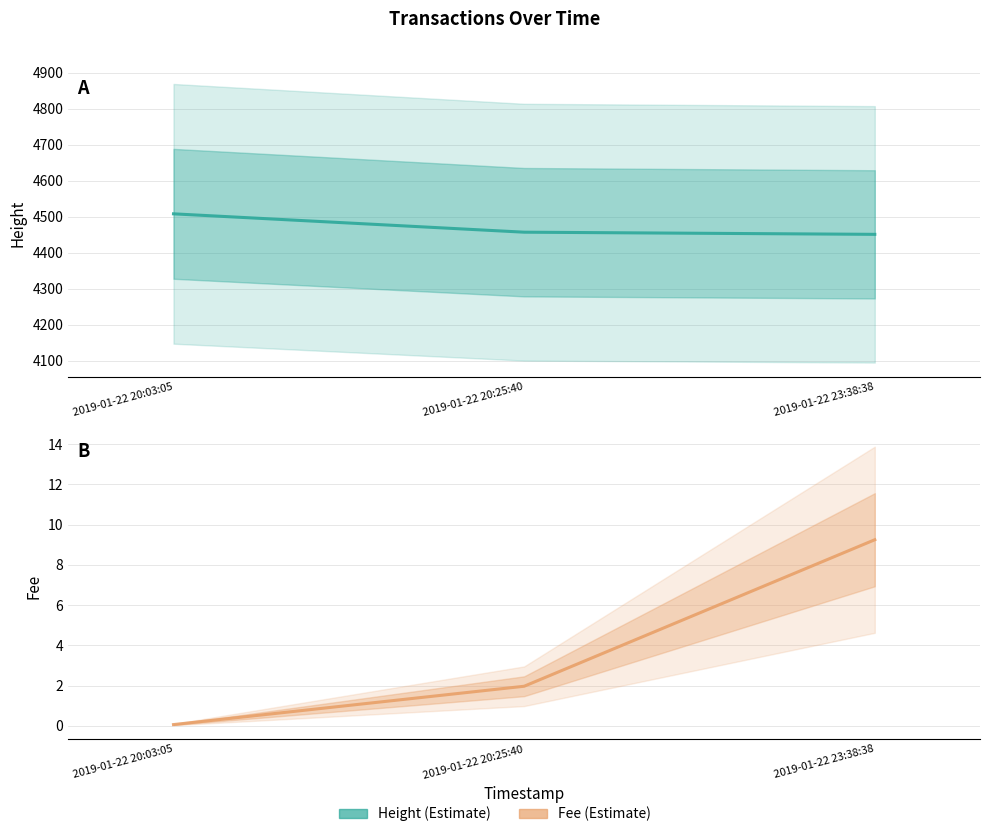

Reading right to left, transcribe all the data shown in this chart.

Height: 4451.0	4457.0	4508.0
Fee: 9.2	2.0	0.1